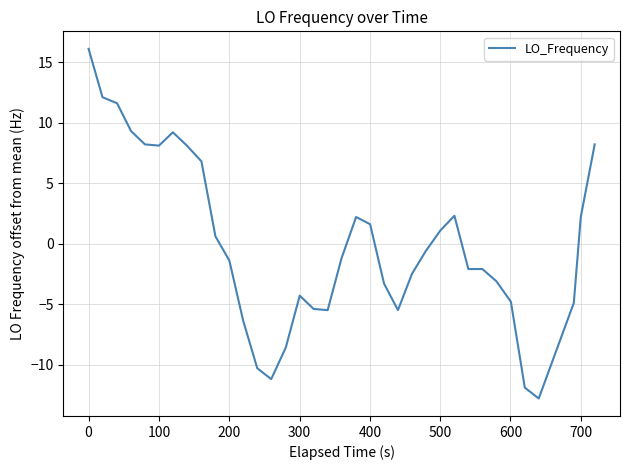

What is the difference between the maximum and minimum values?

28.9